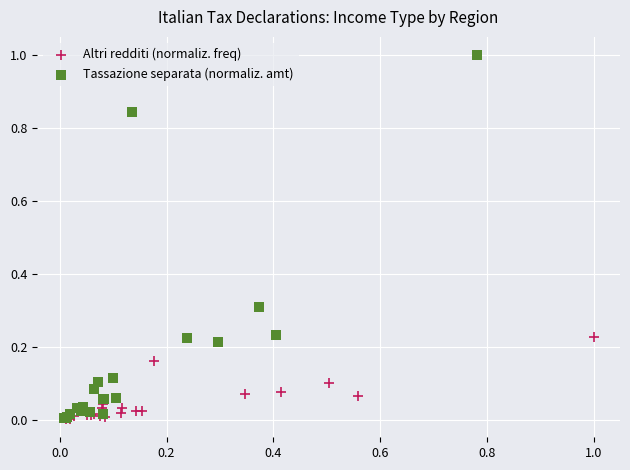

Which series reaches the maximum Y coordinate?

Tassazione separata (normaliz. amt)